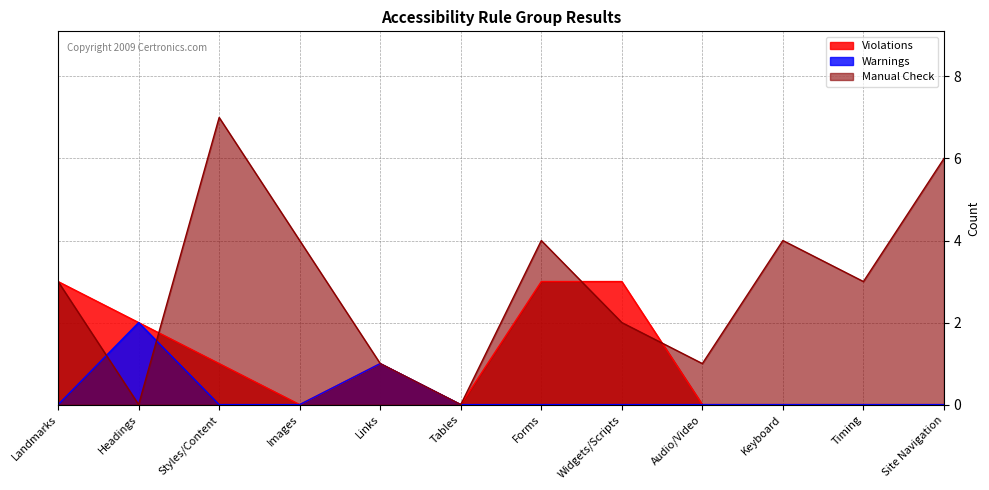

Does the chart display data point markers on the line(s)?

No